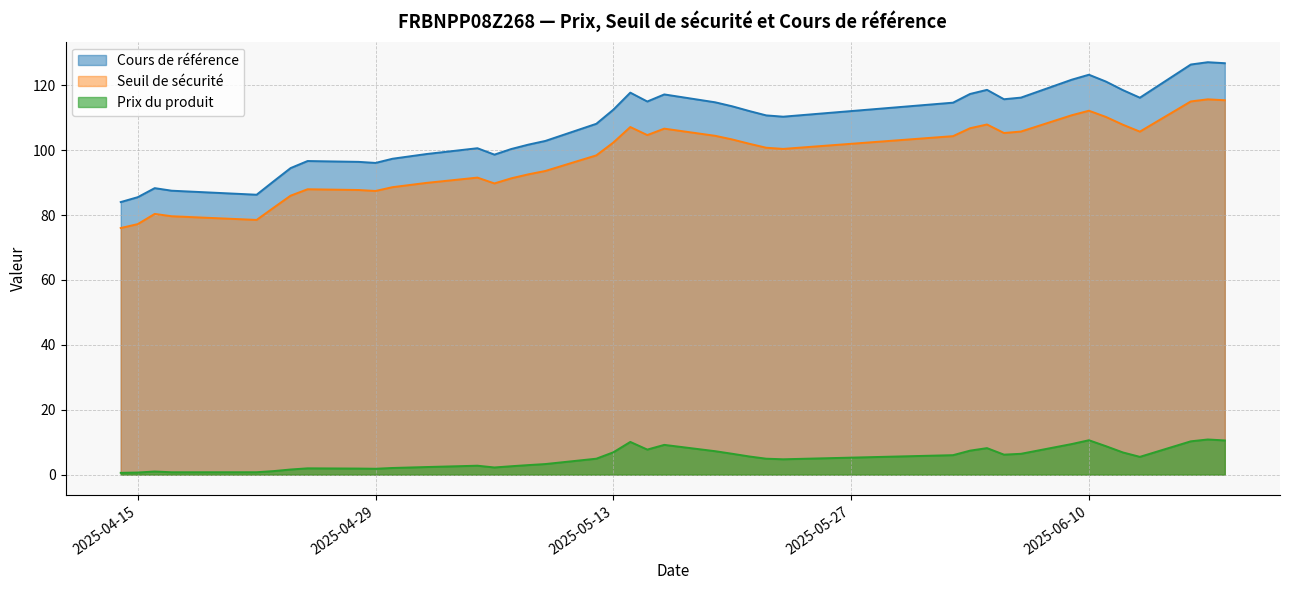

What is the sum of all Seuil de sécurité values?

3912.9